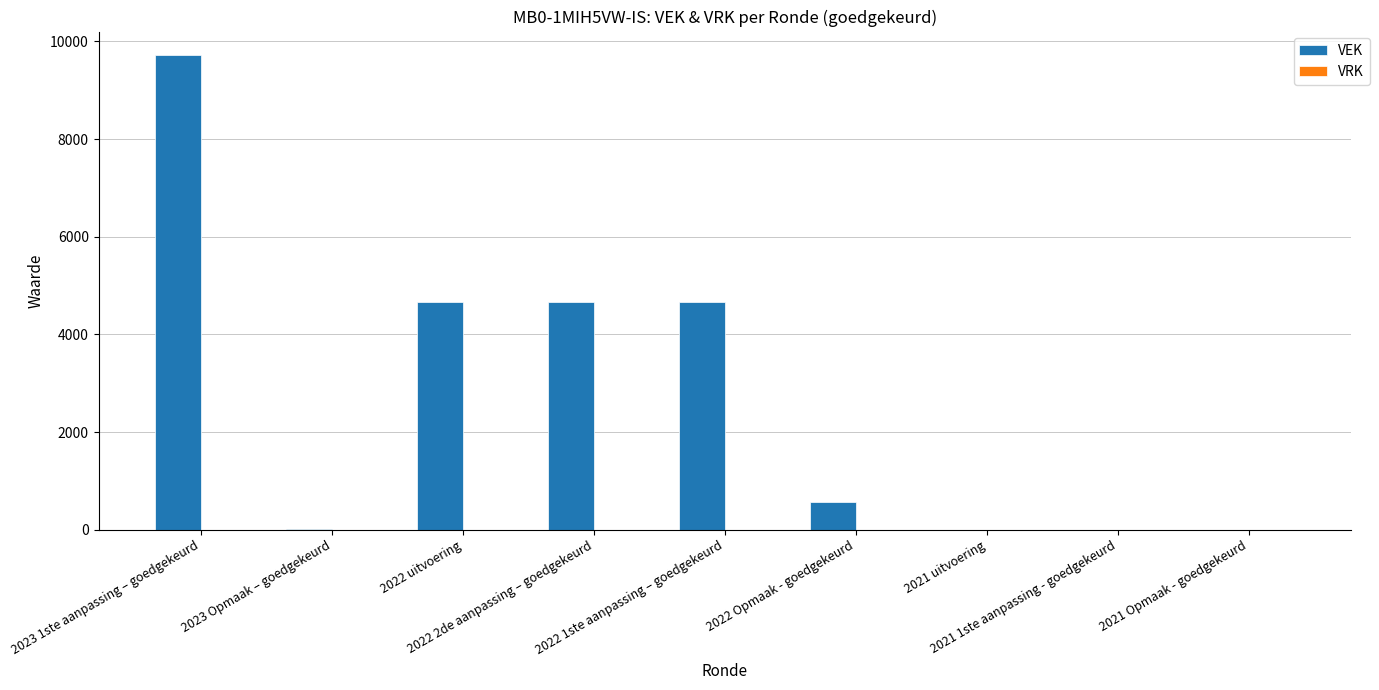

What is the sum of all values?

24264